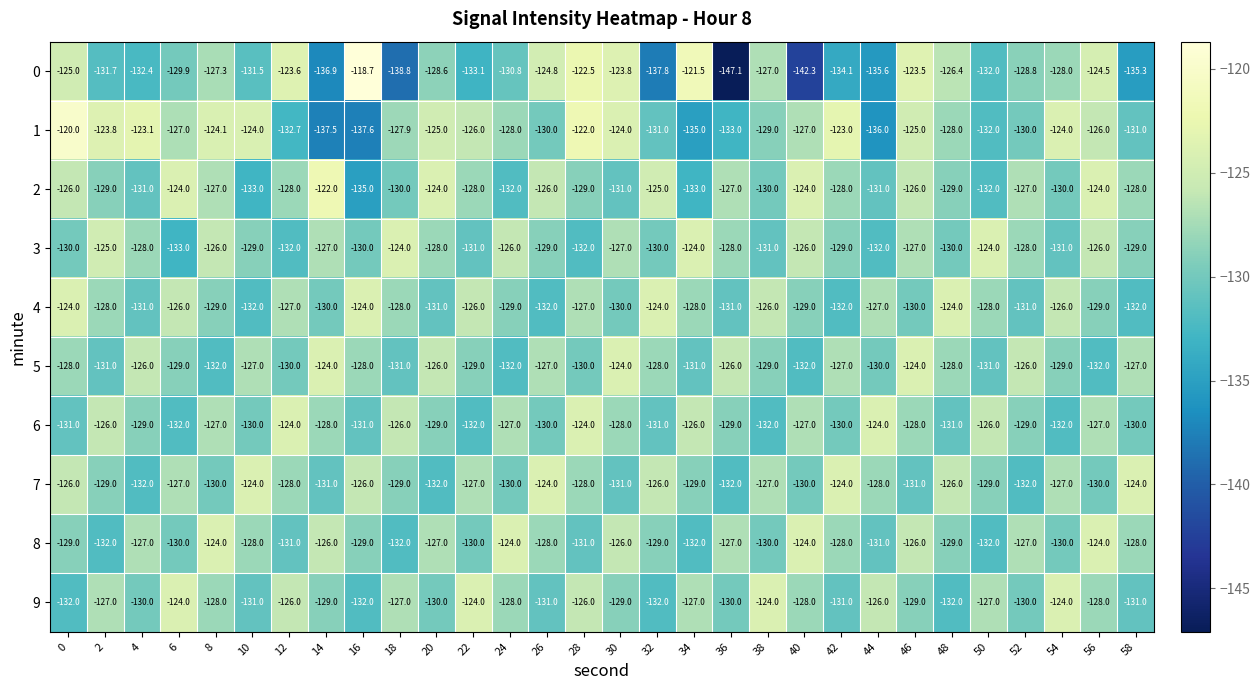

What is the maximum value for 7?

-124.0